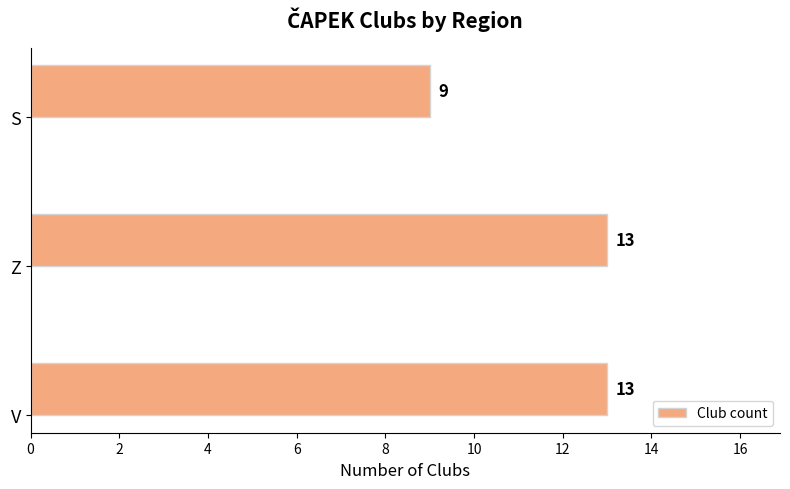

Approximately how many times larger is the value at V compared to S?

1.4